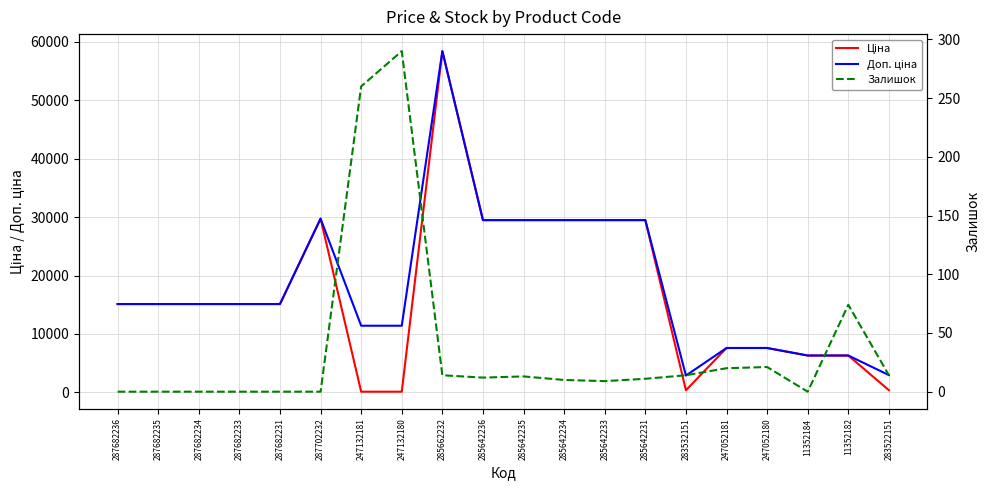

True or false: Доп. ціна and Залишок cross at least once.

False